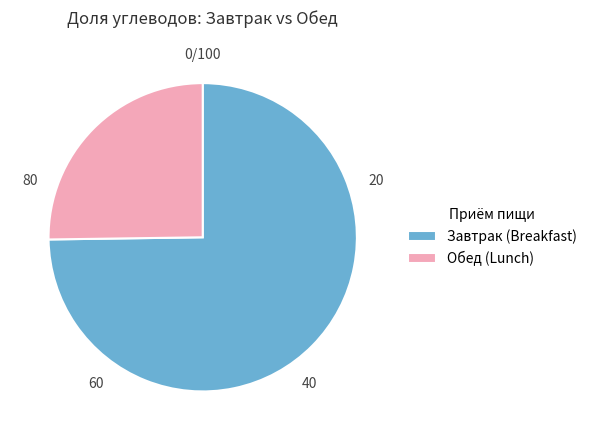

Rank the categories by value from lowest to highest.

Обед (Lunch), Завтрак (Breakfast)